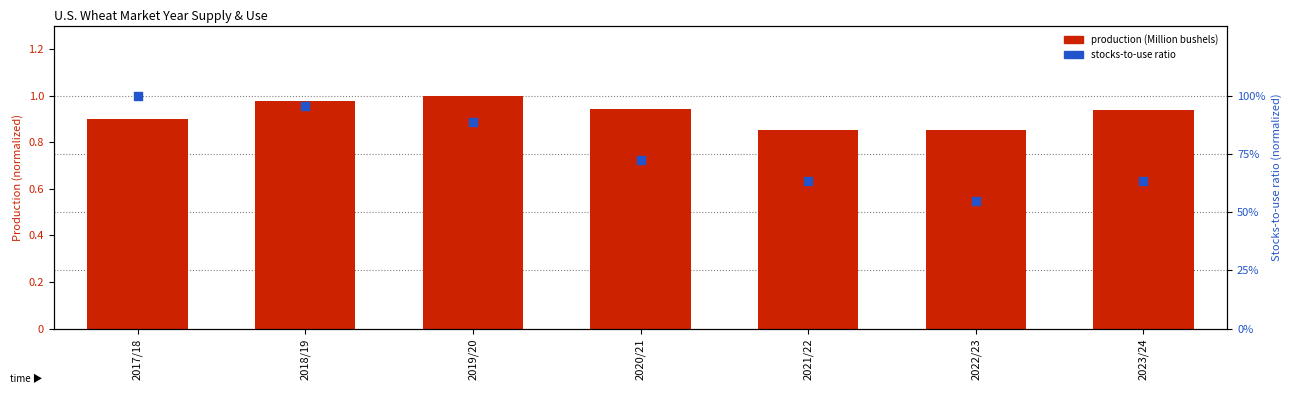

At which category is the sum across all series the highest?

2018/19